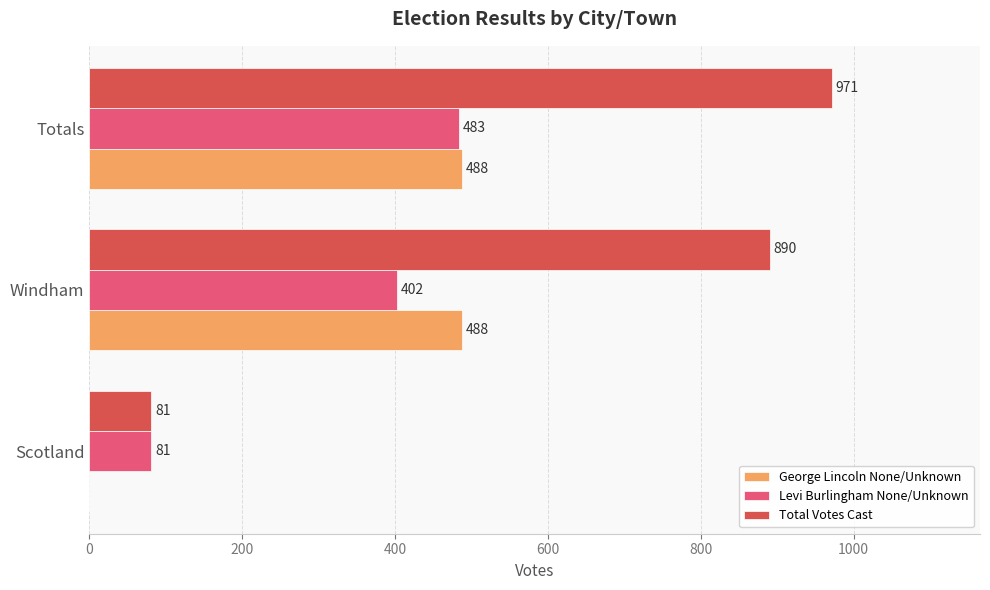

What value does the Levi Burlingham None/Unknown series have at Windham, to the nearest 10?

400